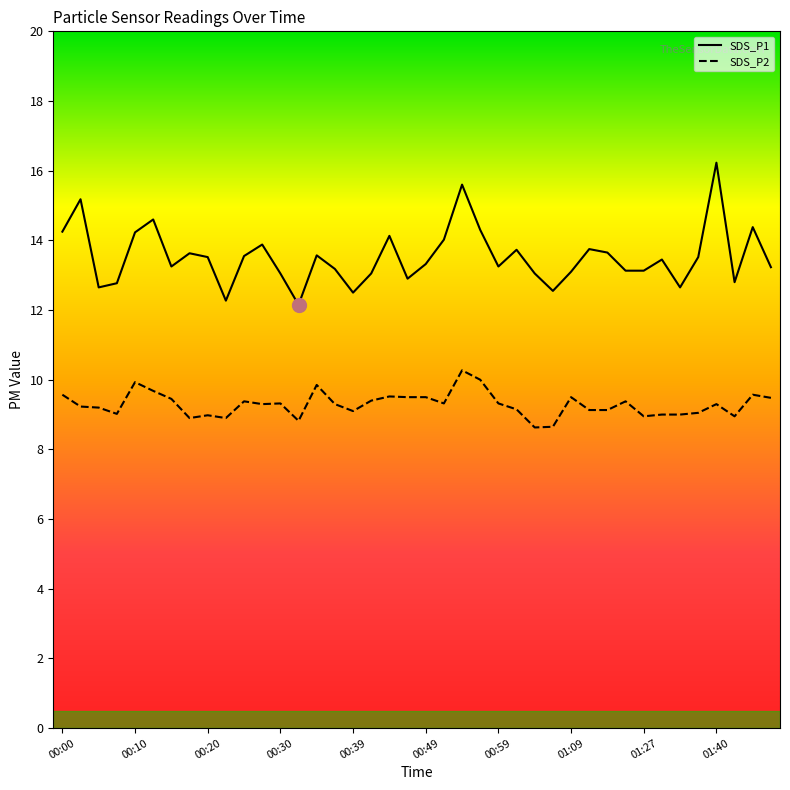

Which series has the widest spread of values?

SDS_P1